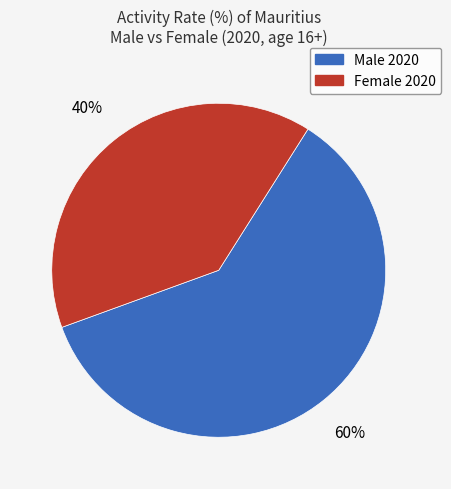

Is it true that Female 2020 is 40% of the pie?

True